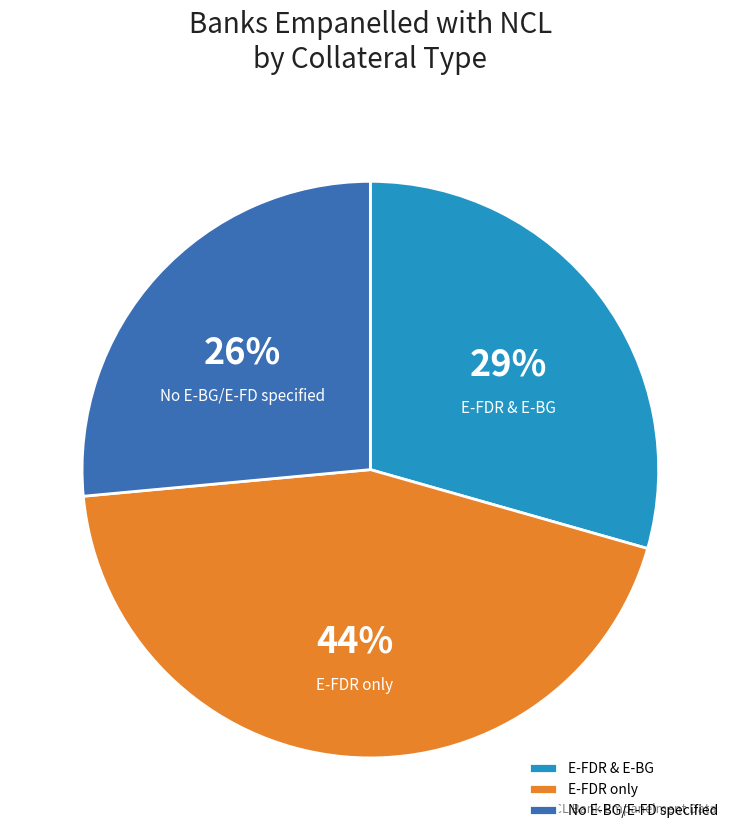

Which has a higher value, E-FDR & E-BG or E-FDR only?

E-FDR only